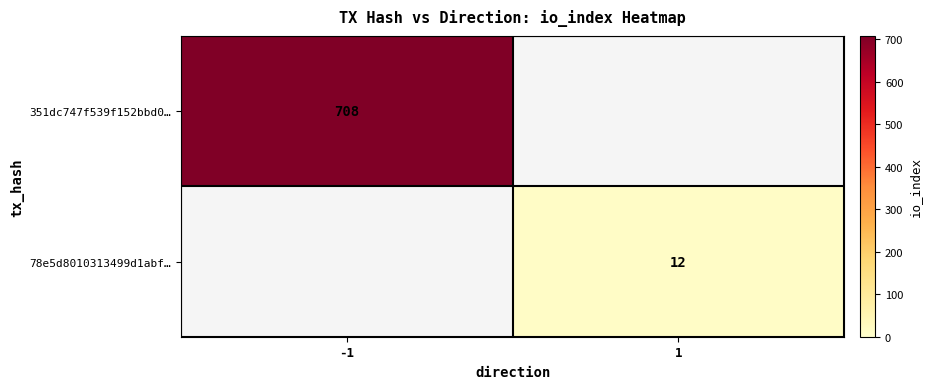

True or false: 78e5d8010313499d1abf… has a value of 4 at 1.

False